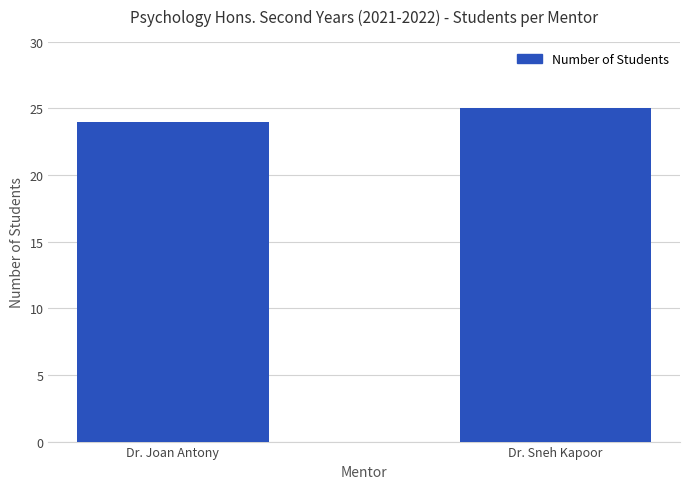

What is the value of the 1st bar from the left?

24